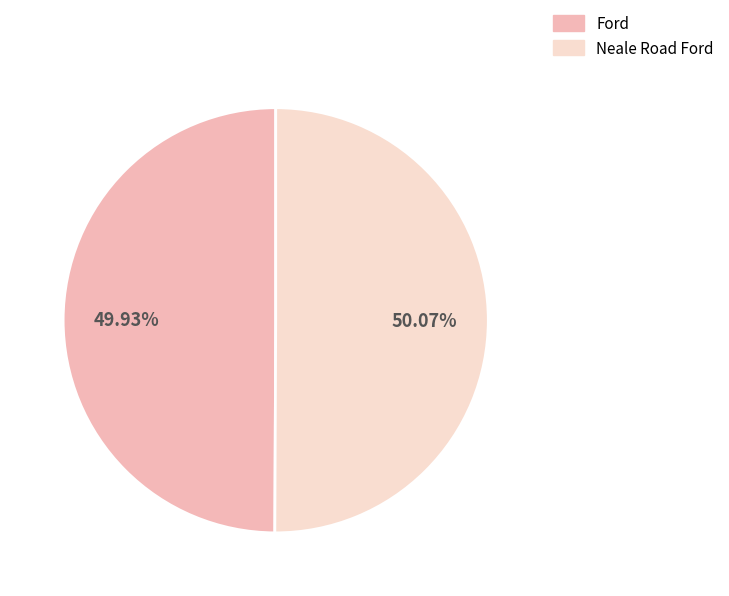

Is it true that Neale Road Ford is 50% of the pie?

True